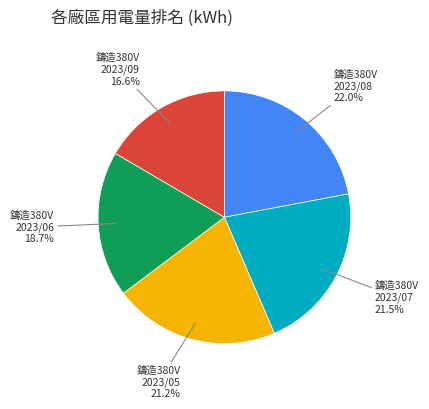

Is there a majority slice in this chart?

No